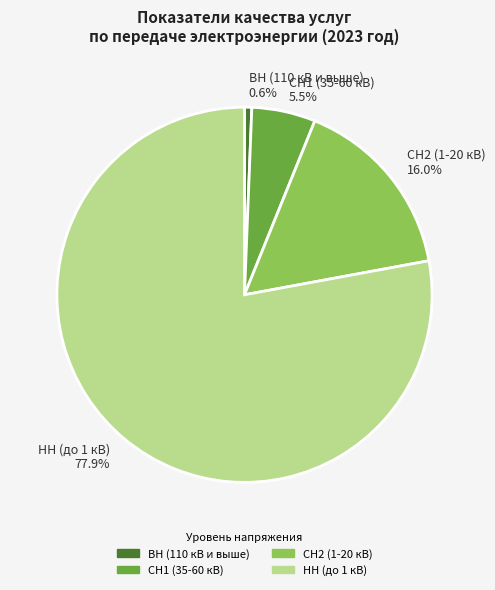

What portion of the pie excludes СН2 (1-20 кВ)?

84.0%